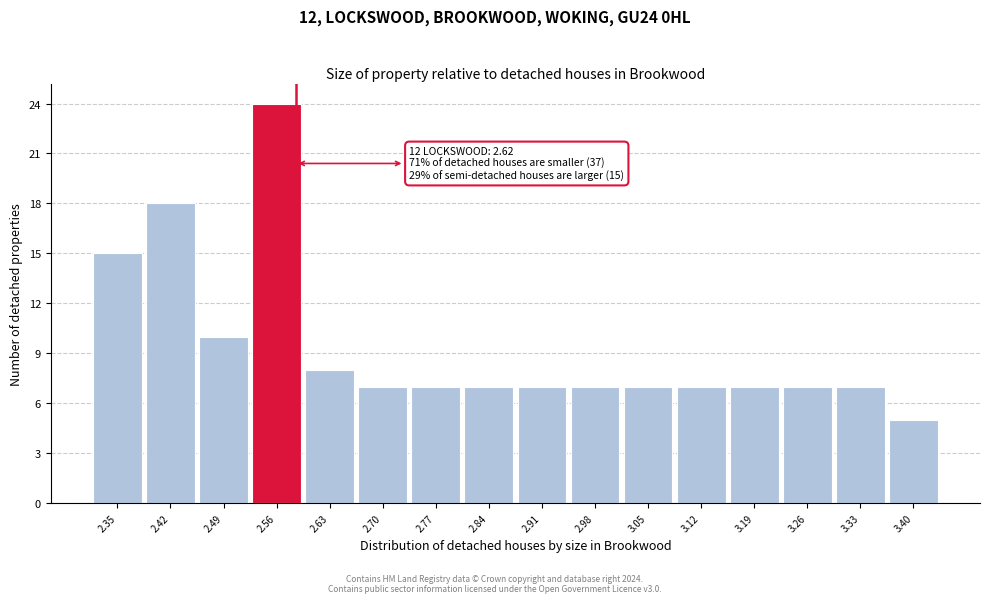

Reading left to right, extract all data points from this chart.

15	18	10	24	8	7	7	7	7	7	7	7	7	7	7	5